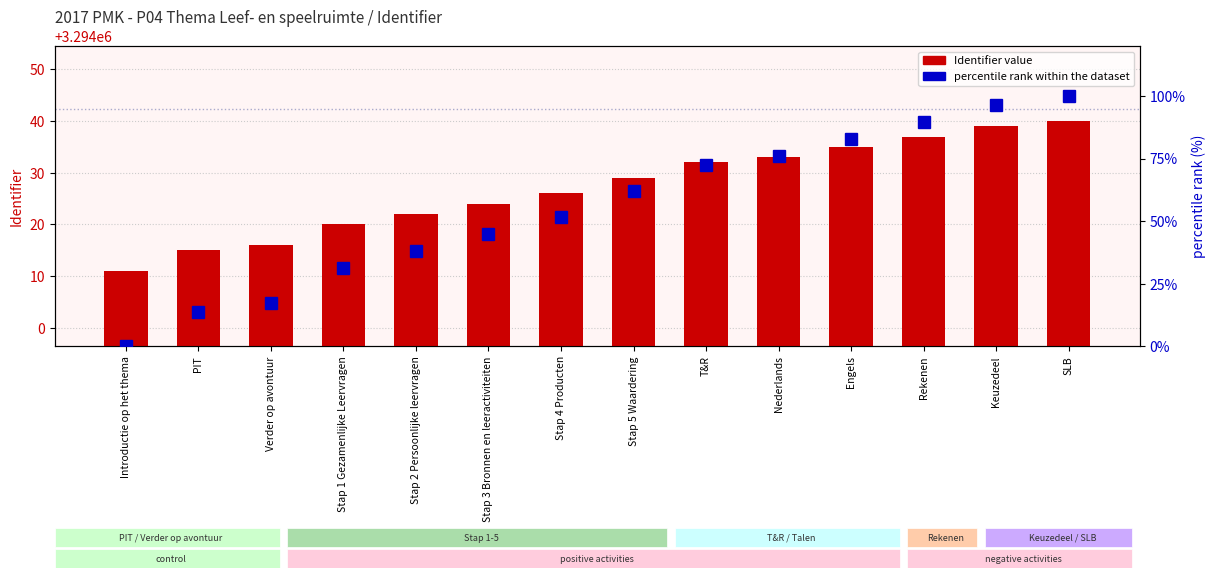

What is the sum of all Identifier value values?

46116379.0